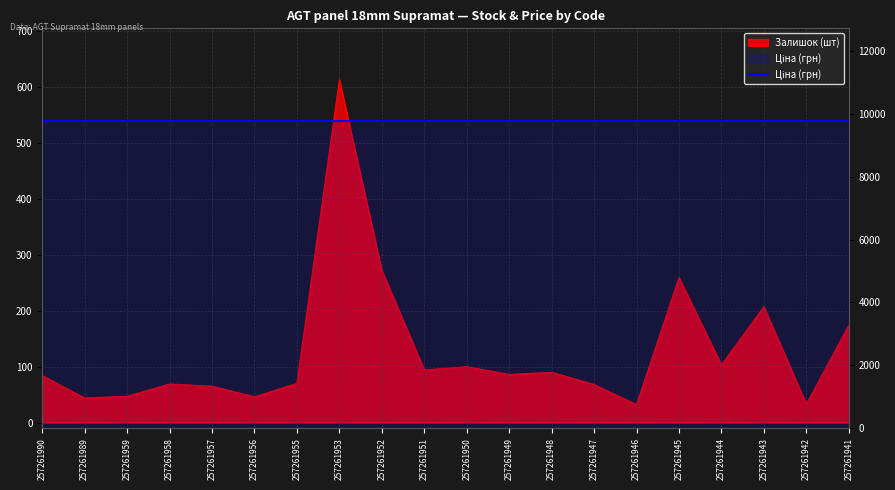

At which label does the data first exceed 86?

257261953